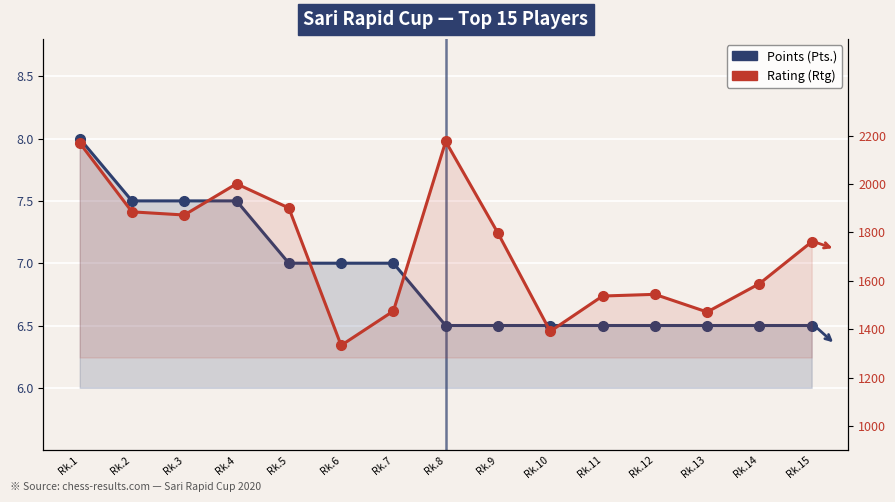

Between Rk.12 and Rk.5, which is larger?

Rk.5